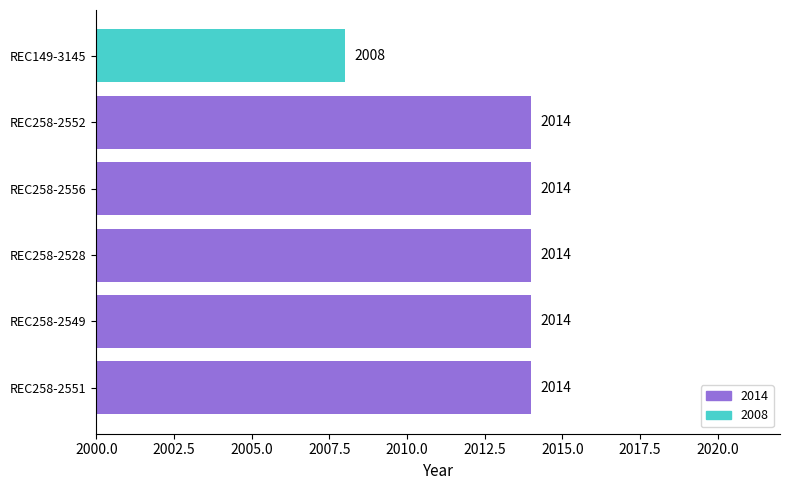

What is the sum of the values at REC258-2556 and REC258-2549?

4028